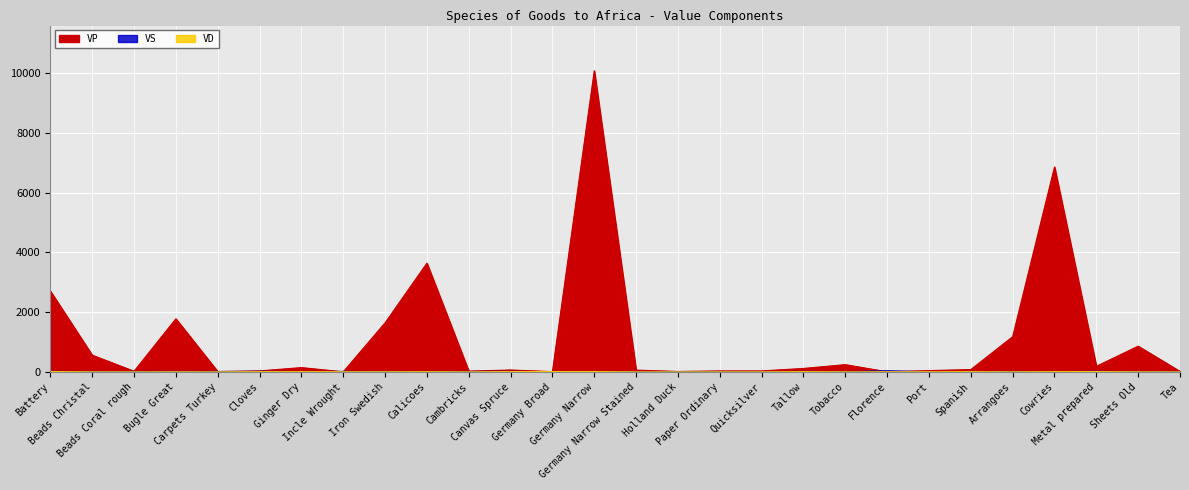

The VS series shows 6 at Metal prepared. True or false?

False